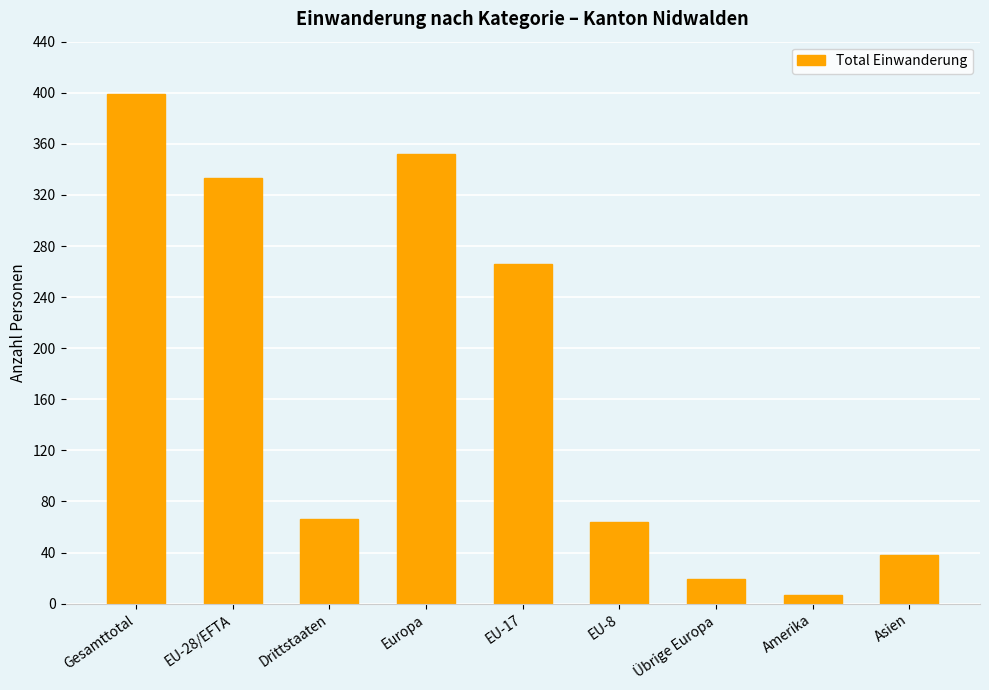

True or false: the data shows 114 at Drittstaaten.

False